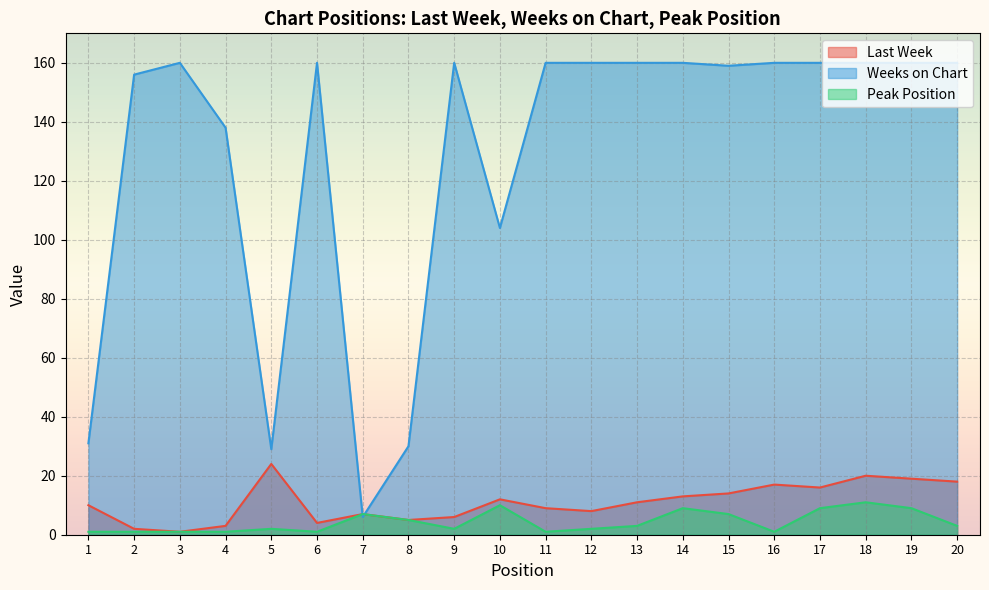

Which series changed the most between 1 and 4?

Weeks on Chart